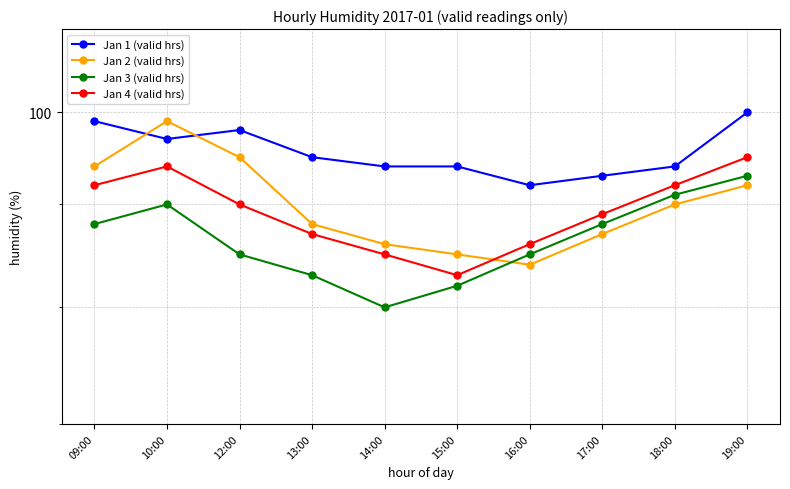

True or false: Jan 2 (valid hrs) and Jan 4 (valid hrs) intersect in this chart.

True